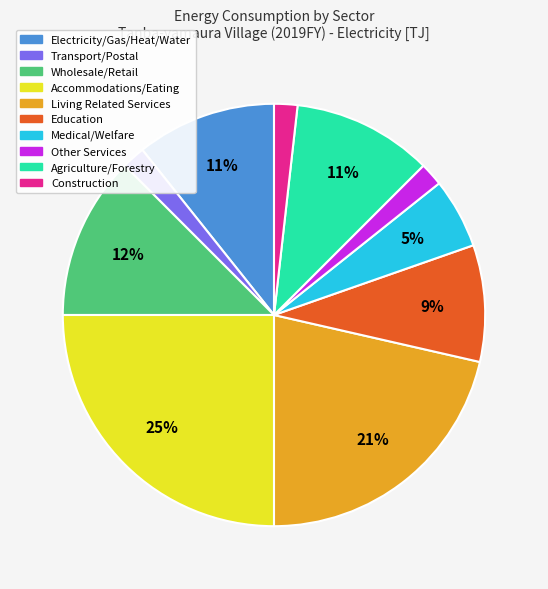

Count the number of slices in the pie.

10